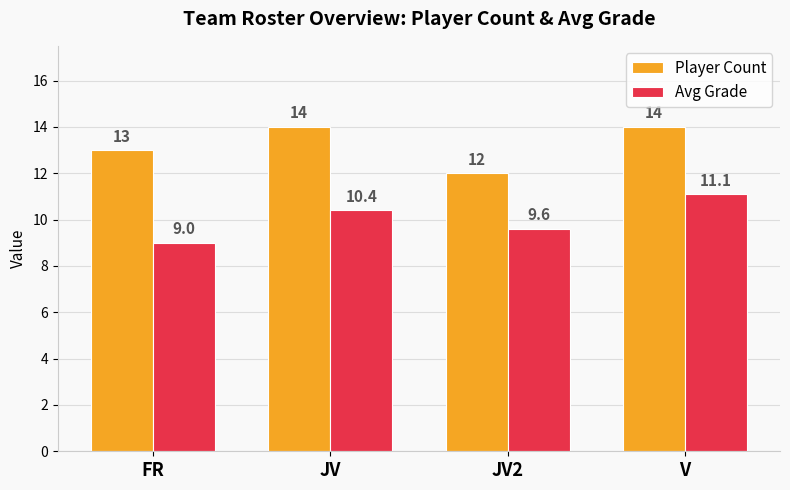

Which series changed the most between JV and V?

Avg Grade